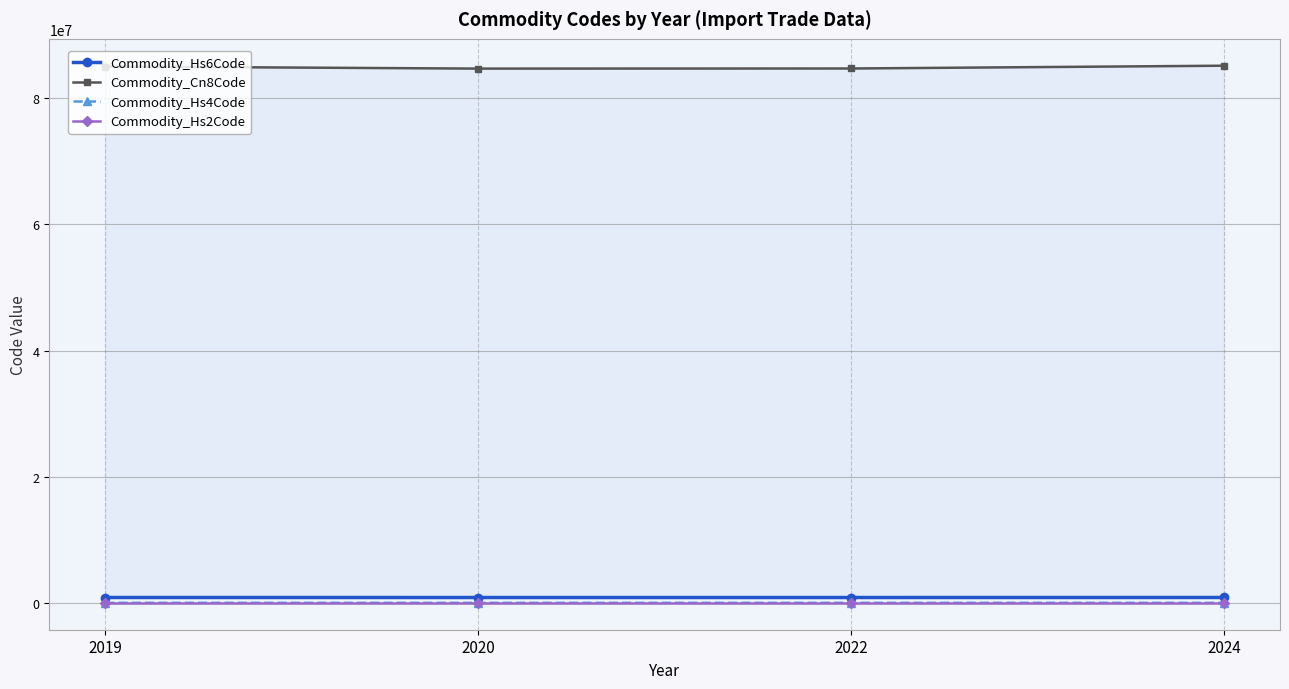

What is the maximum value shown in the chart?

85176200